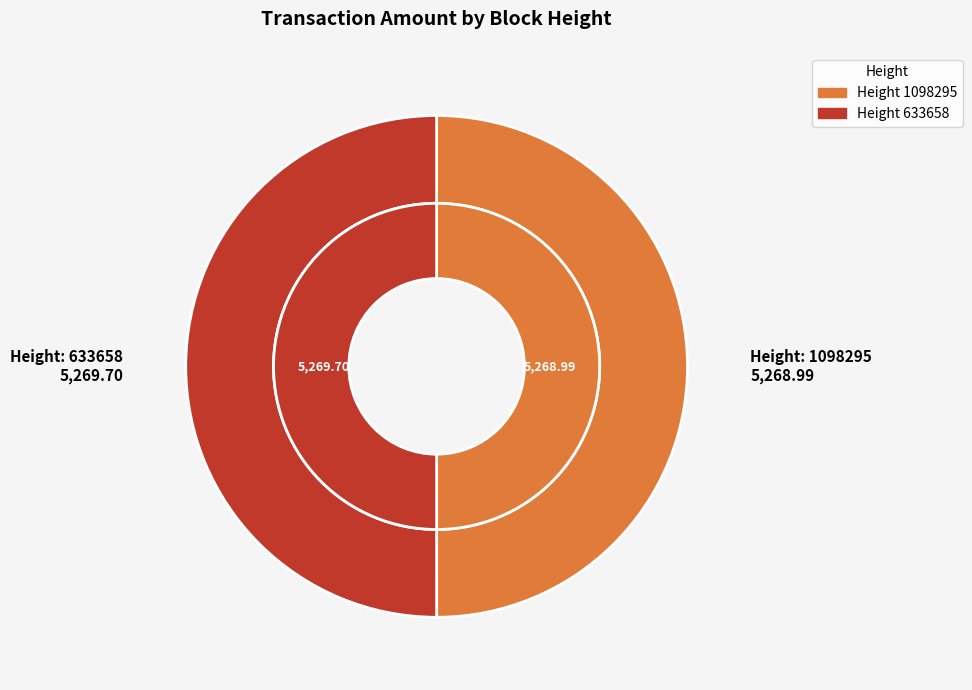

Do 1098295 and 633658 together represent more than half of the pie?

Yes